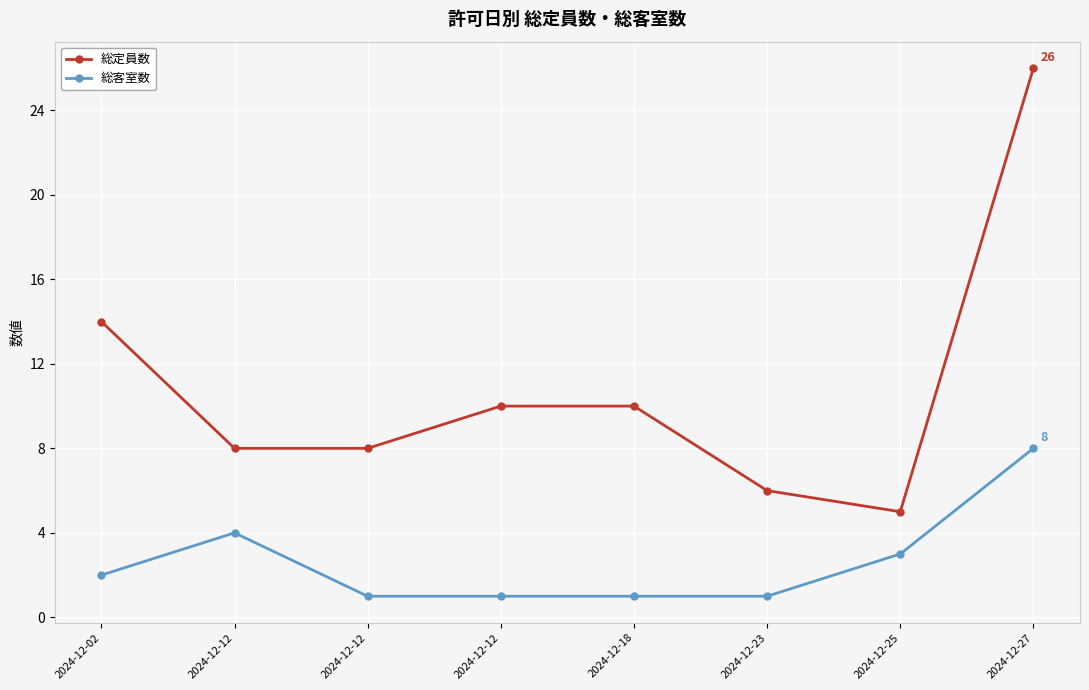

At 2024-12-18, list the series in order from smallest to largest.

総客室数, 総定員数